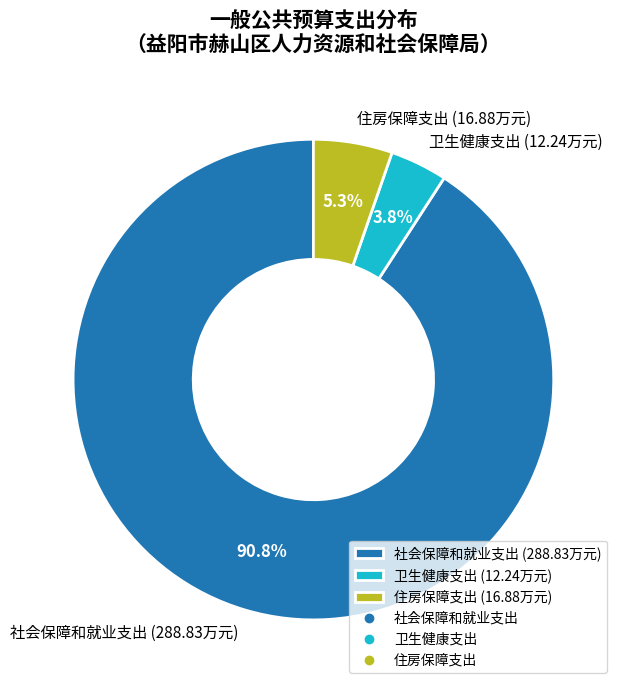

Is it true that 住房保障支出 is 18% of the pie?

False